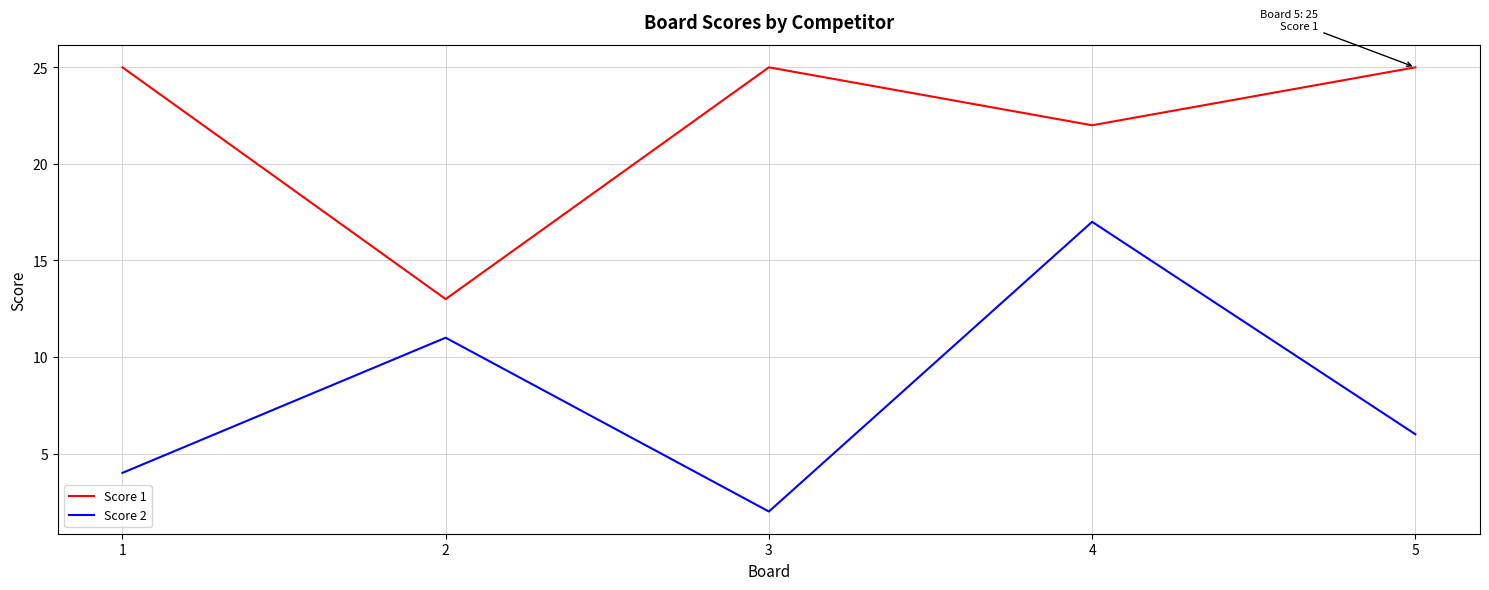

At which label is Score 1 closest to 19?

4